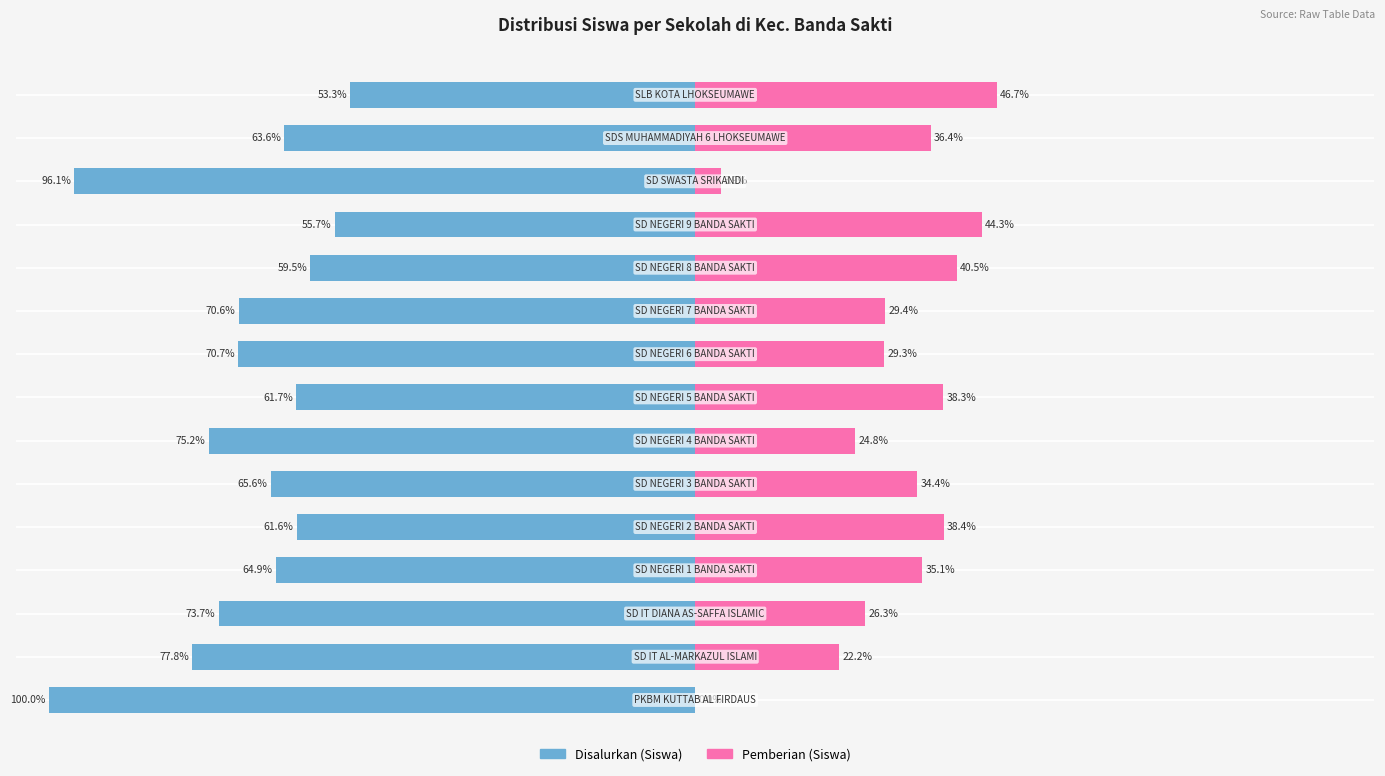

True or false: Disalurkan (Siswa) has a value of -43.2 at 8.

False